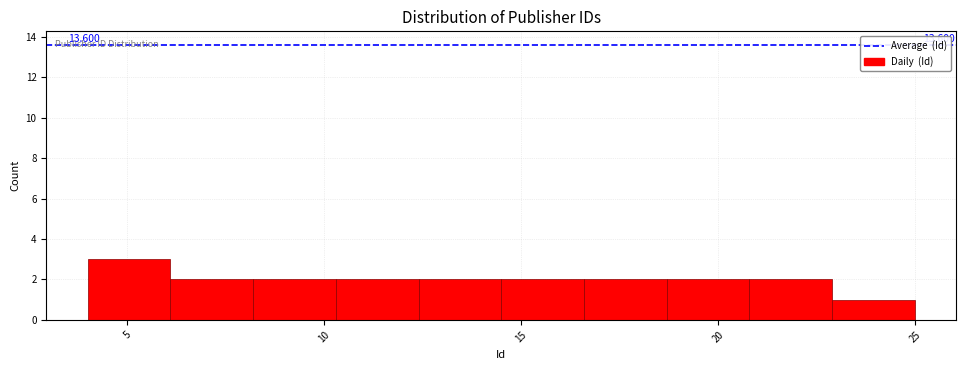

Over which range of the x-axis is the bar tallest?

4.0 to 6.1